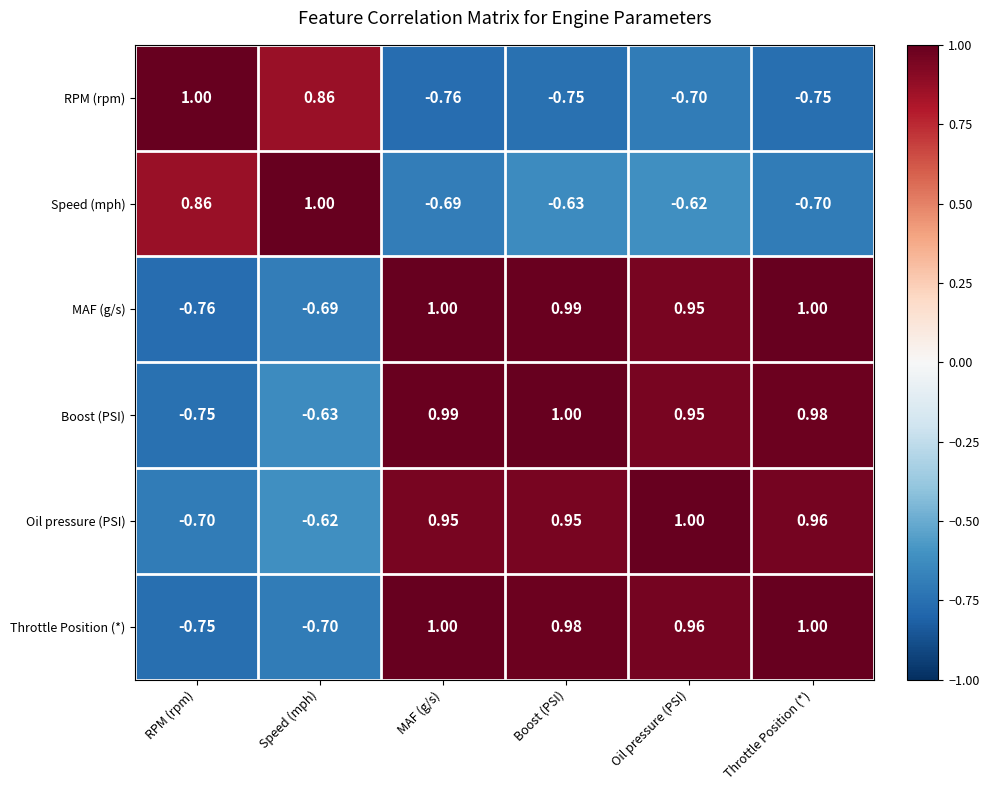

Where is Boost (PSI) nearest to the value 0?

Speed (mph)